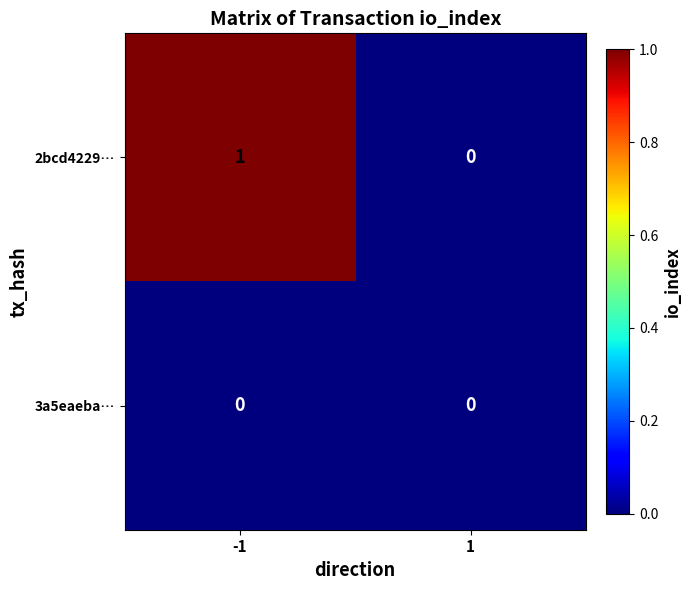

The value of 2bcd4229… at 1 is -1. True or false?

False